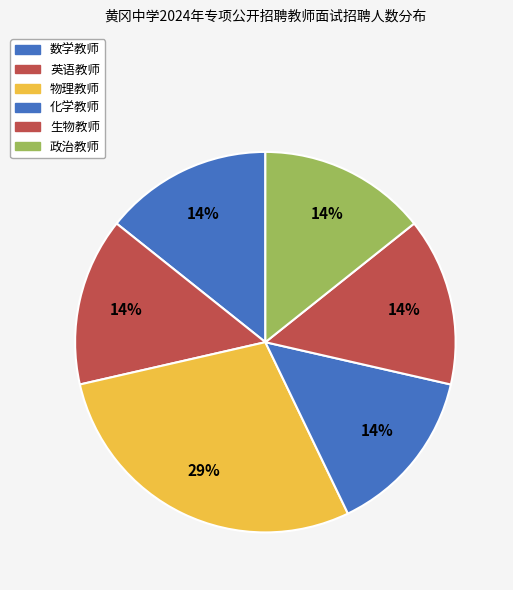

Is there any slice that represents more than half of the pie?

No